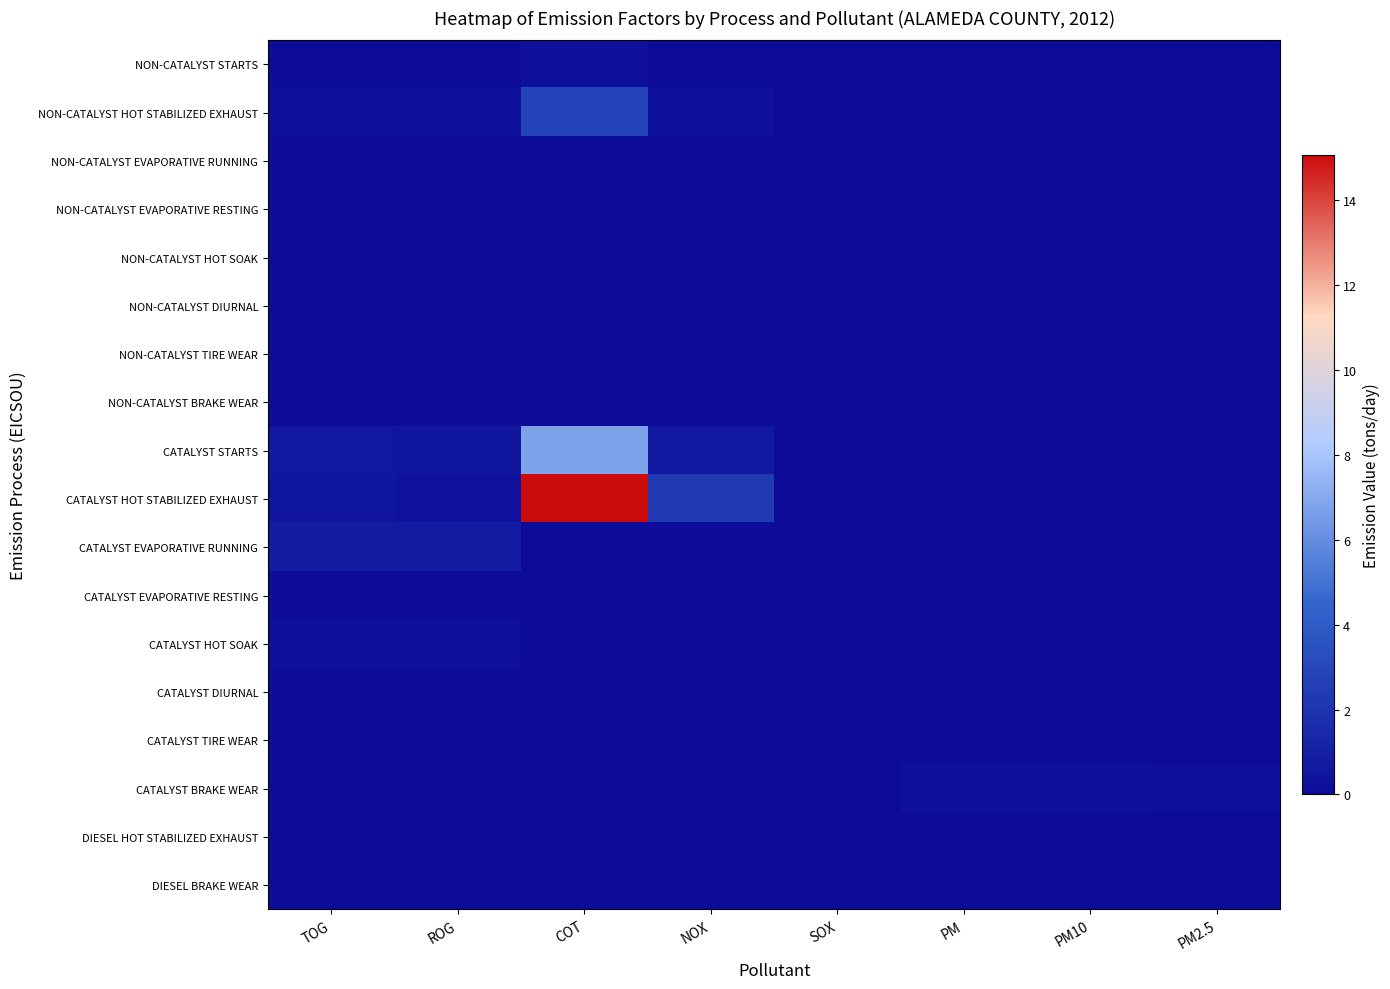

Reading left to right, list all the values displayed in this chart.

NON-CATALYST STARTS: TOG=0.0	ROG=0.0	COT=0.2	NOX=0.0	SOX=0.0	PM=0.0	PM10=0.0	PM2.5=0.0
NON-CATALYST HOT STABILIZED EXHAUST: TOG=0.2	ROG=0.2	COT=2.9	NOX=0.2	SOX=0.0	PM=0.0	PM10=0.0	PM2.5=0.0
NON-CATALYST EVAPORATIVE RUNNING: TOG=0.1	ROG=0.1	COT=0.0	NOX=0.0	SOX=0.0	PM=0.0	PM10=0.0	PM2.5=0.0
NON-CATALYST EVAPORATIVE RESTING: TOG=0.0	ROG=0.0	COT=0.0	NOX=0.0	SOX=0.0	PM=0.0	PM10=0.0	PM2.5=0.0
NON-CATALYST HOT SOAK: TOG=0.0	ROG=0.0	COT=0.0	NOX=0.0	SOX=0.0	PM=0.0	PM10=0.0	PM2.5=0.0
NON-CATALYST DIURNAL: TOG=0.0	ROG=0.0	COT=0.0	NOX=0.0	SOX=0.0	PM=0.0	PM10=0.0	PM2.5=0.0
NON-CATALYST TIRE WEAR: TOG=0.0	ROG=0.0	COT=0.0	NOX=0.0	SOX=0.0	PM=0.0	PM10=0.0	PM2.5=0.0
NON-CATALYST BRAKE WEAR: TOG=0.0	ROG=0.0	COT=0.0	NOX=0.0	SOX=0.0	PM=0.0	PM10=0.0	PM2.5=0.0
CATALYST STARTS: TOG=0.5	ROG=0.5	COT=6.7	NOX=0.6	SOX=0.0	PM=0.0	PM10=0.0	PM2.5=0.0
CATALYST HOT STABILIZED EXHAUST: TOG=0.5	ROG=0.3	COT=15.1	NOX=2.3	SOX=0.0	PM=0.0	PM10=0.0	PM2.5=0.0
CATALYST EVAPORATIVE RUNNING: TOG=0.8	ROG=0.8	COT=0.0	NOX=0.0	SOX=0.0	PM=0.0	PM10=0.0	PM2.5=0.0
CATALYST EVAPORATIVE RESTING: TOG=0.1	ROG=0.1	COT=0.0	NOX=0.0	SOX=0.0	PM=0.0	PM10=0.0	PM2.5=0.0
CATALYST HOT SOAK: TOG=0.2	ROG=0.2	COT=0.0	NOX=0.0	SOX=0.0	PM=0.0	PM10=0.0	PM2.5=0.0
CATALYST DIURNAL: TOG=0.1	ROG=0.1	COT=0.0	NOX=0.0	SOX=0.0	PM=0.0	PM10=0.0	PM2.5=0.0
CATALYST TIRE WEAR: TOG=0.0	ROG=0.0	COT=0.0	NOX=0.0	SOX=0.0	PM=0.1	PM10=0.1	PM2.5=0.0
CATALYST BRAKE WEAR: TOG=0.0	ROG=0.0	COT=0.0	NOX=0.0	SOX=0.0	PM=0.3	PM10=0.3	PM2.5=0.1
DIESEL HOT STABILIZED EXHAUST: TOG=0.0	ROG=0.0	COT=0.0	NOX=0.0	SOX=0.0	PM=0.0	PM10=0.0	PM2.5=0.0
DIESEL BRAKE WEAR: TOG=0.0	ROG=0.0	COT=0.0	NOX=0.0	SOX=0.0	PM=0.0	PM10=0.0	PM2.5=0.0